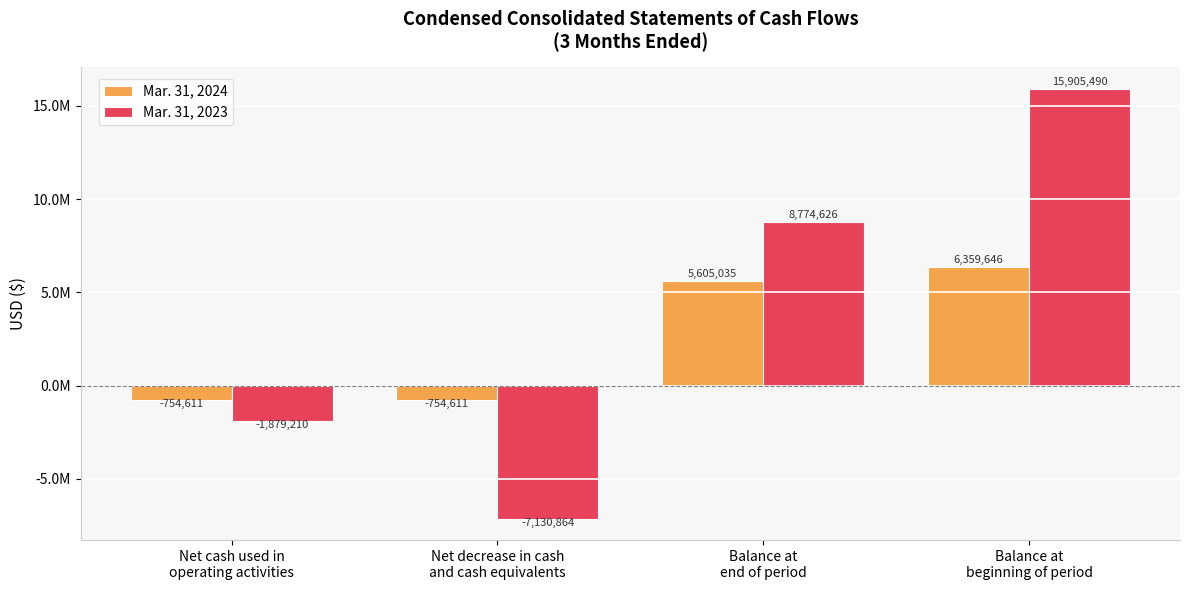

What position from the left is Balance at
beginning of period?

4